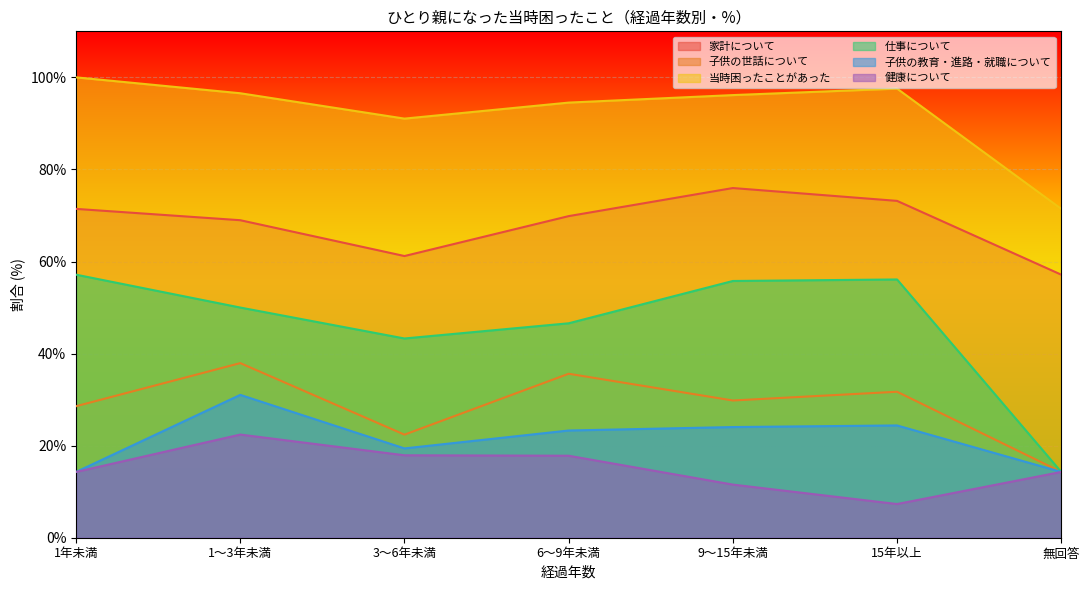

Does the chart display data point markers on the line(s)?

No